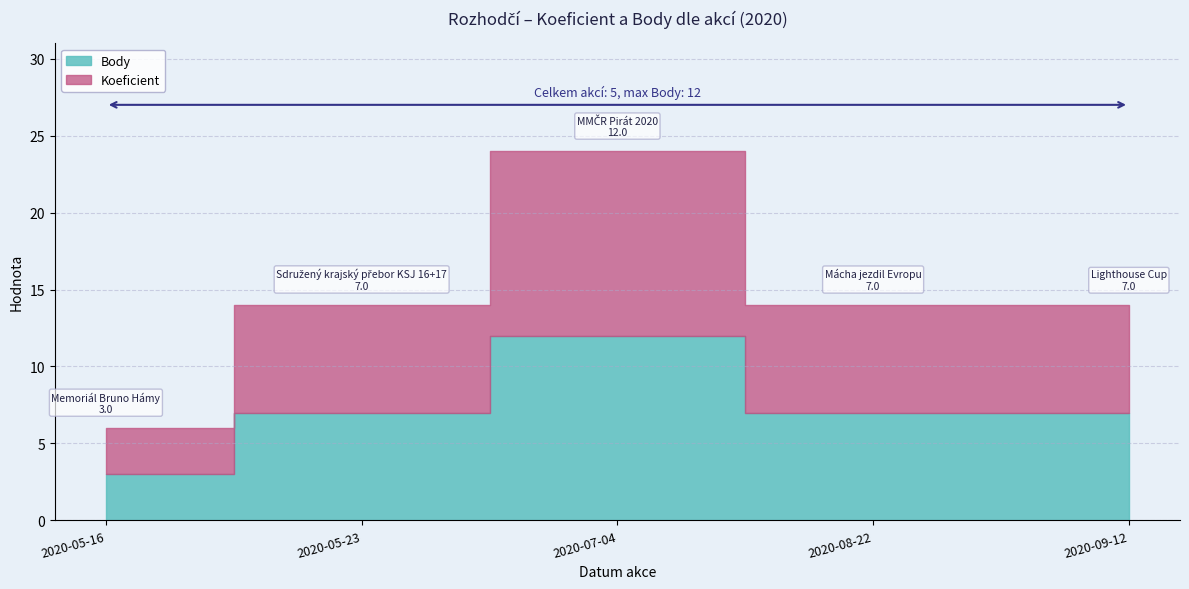

True or false: CTL and Body intersect in this chart.

False